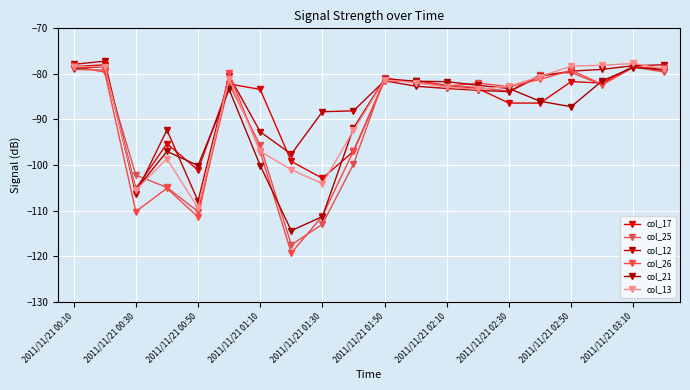

What is the maximum value shown in the chart?

-77.2